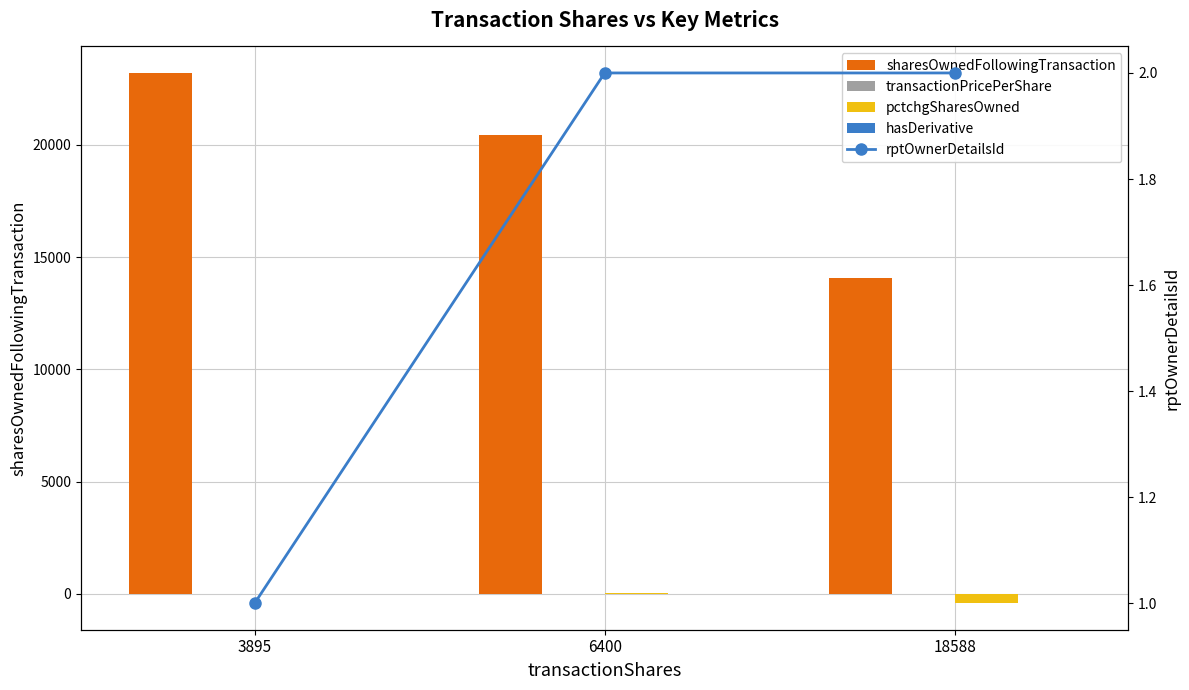

Does the chart contain any negative values?

Yes